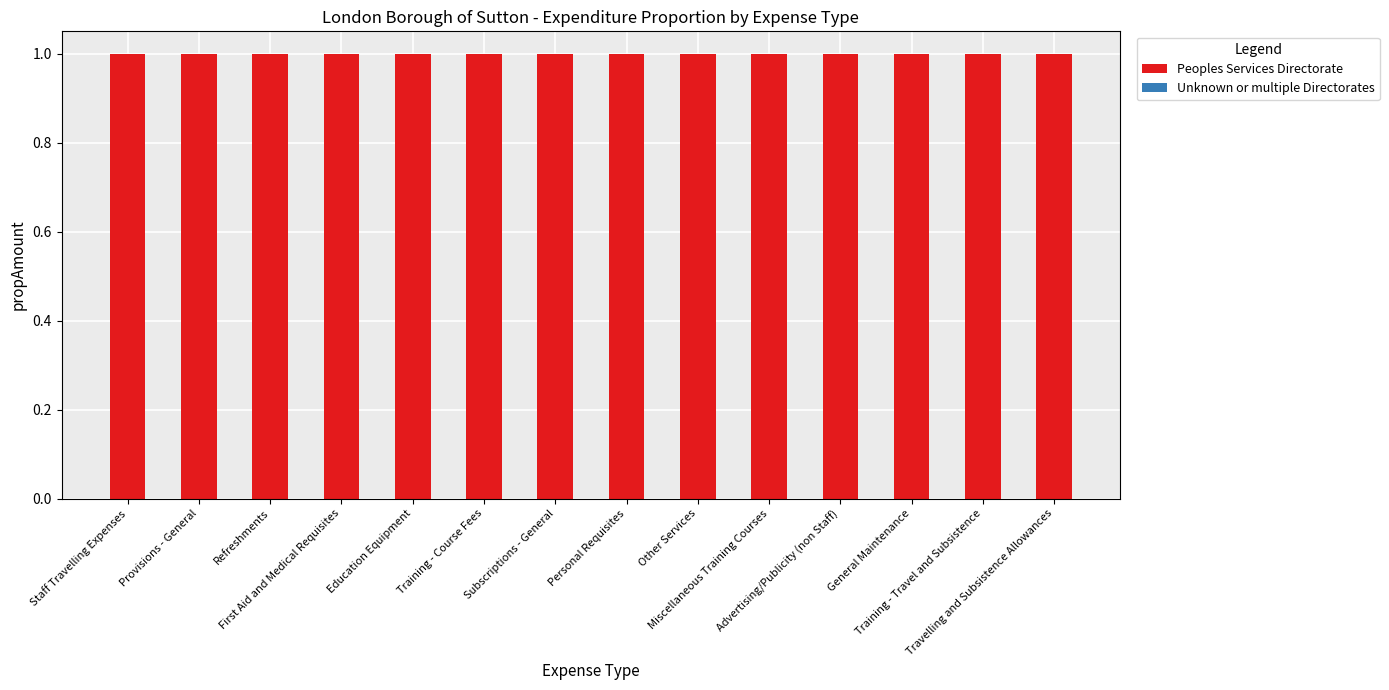

Which category has the lowest value across all series?

Staff Travelling Expenses